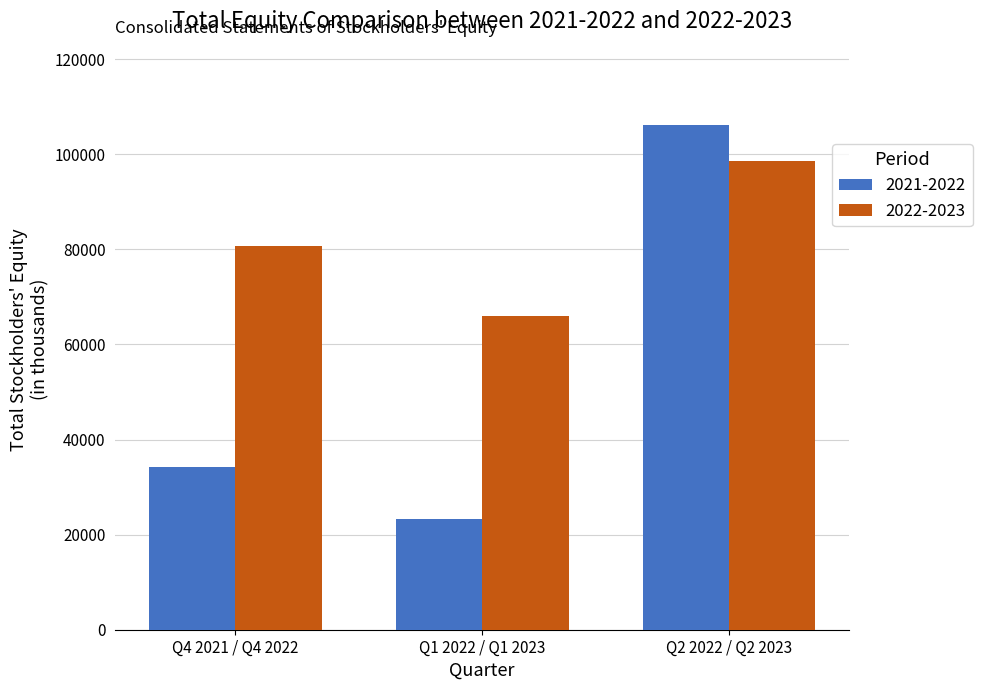

Reading left to right, extract all data points from this chart.

2021-2022: Q4 2021 / Q4 2022=34316	Q1 2022 / Q1 2023=23257	Q2 2022 / Q2 2023=106249
2022-2023: Q4 2021 / Q4 2022=80754	Q1 2022 / Q1 2023=66091	Q2 2022 / Q2 2023=98577